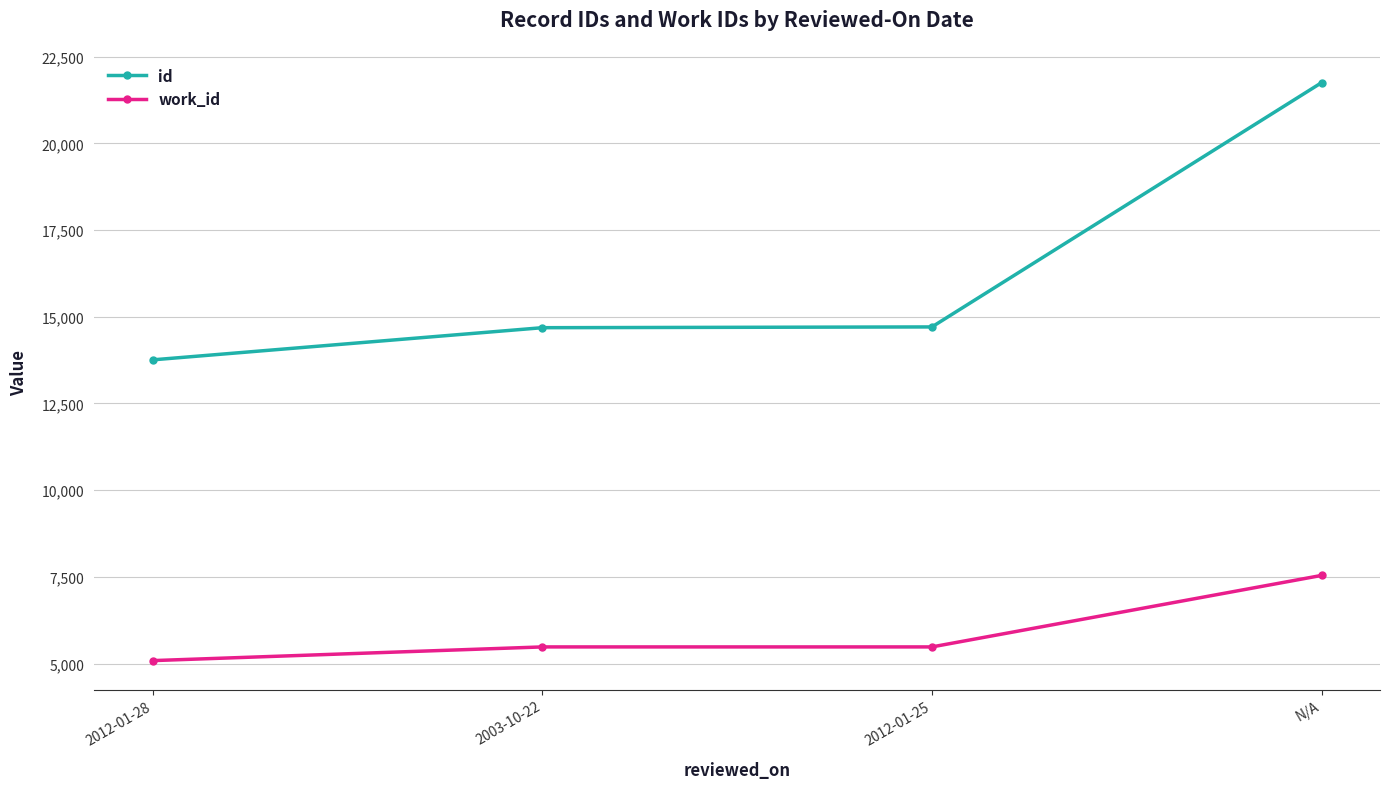

What is the sum of all work_id values?

23598